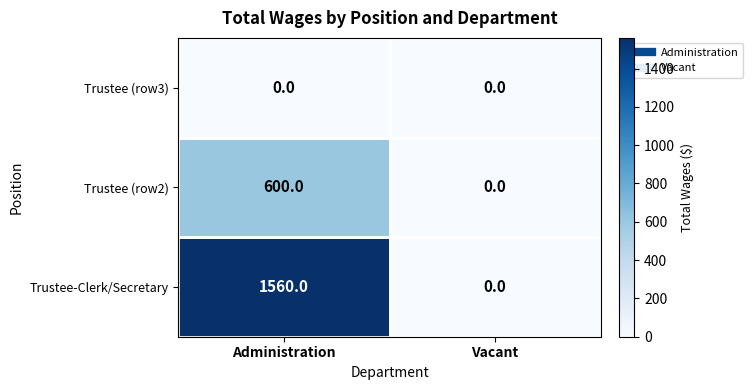

Which series has the largest total across all categories?

Trustee-Clerk/Secretary